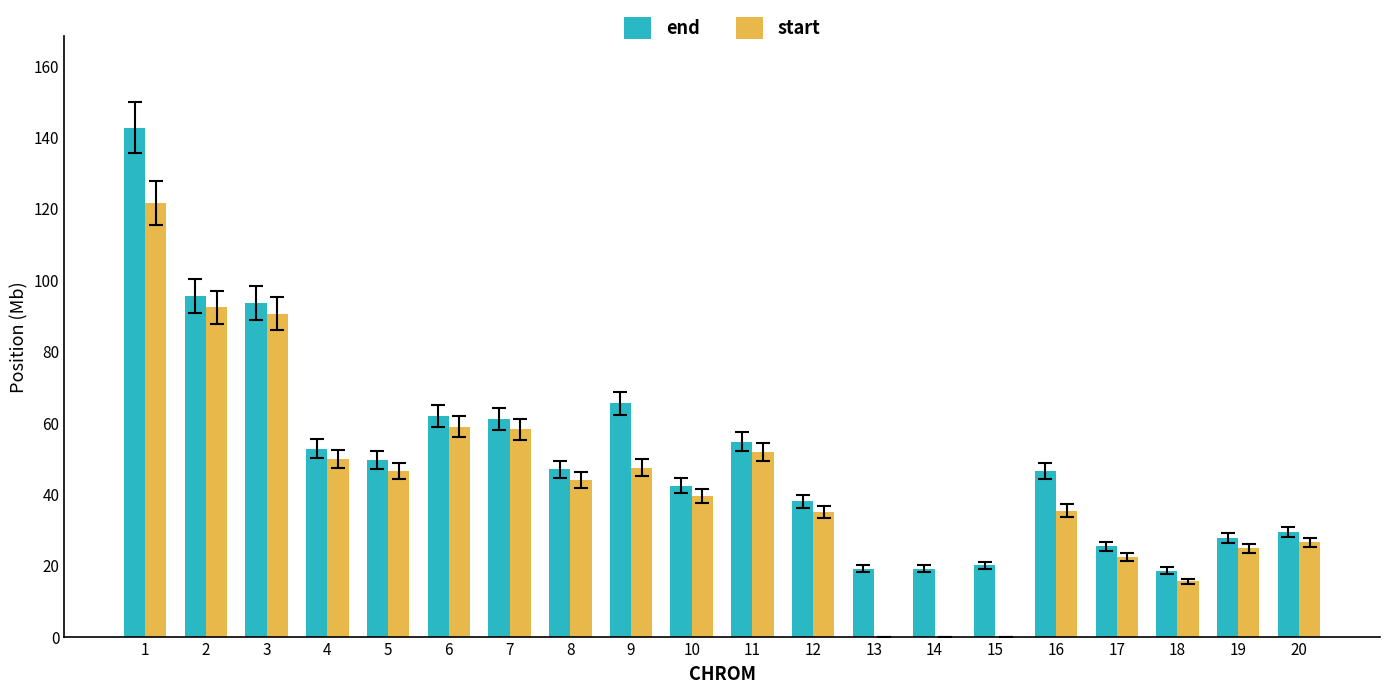

The end series shows 34.5 at 6. True or false?

False